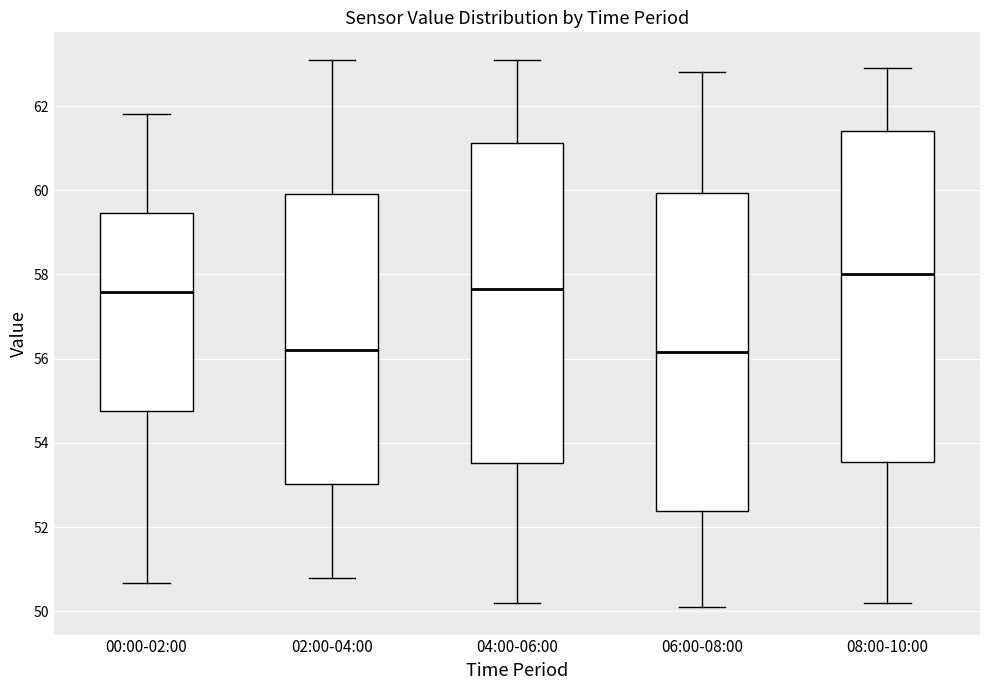

Reading left to right, read every box against the y-axis: the position of its median line, the range the box covers, and the ends of its whiskers. The values are not printed on the chart, so give them approximately, as read against the axis.

00:00-02:00: median 57.6, box 54.8 to 59.4, whiskers 50.6 to 61.8
02:00-04:00: median 56.2, box 53.0 to 60.0, whiskers 50.8 to 63.2
04:00-06:00: median 57.6, box 53.6 to 61.2, whiskers 50.2 to 63.2
06:00-08:00: median 56.2, box 52.4 to 60.0, whiskers 50.2 to 62.8
08:00-10:00: median 58.0, box 53.6 to 61.4, whiskers 50.2 to 63.0